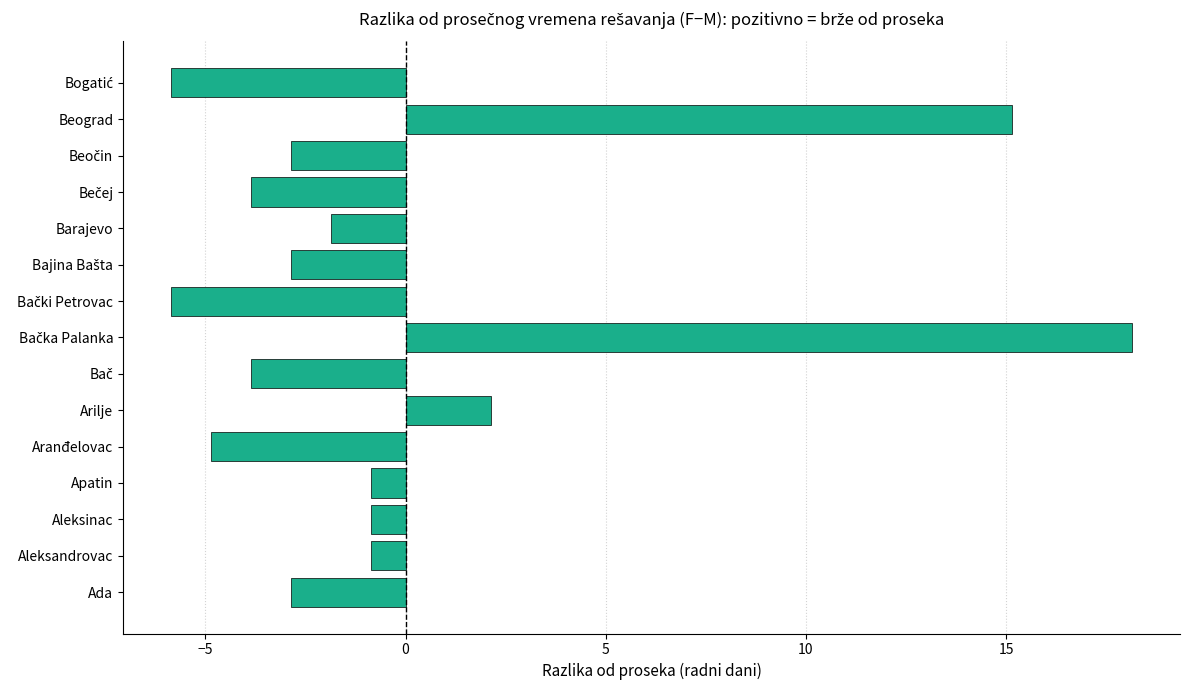

Are the bars horizontal?

Yes